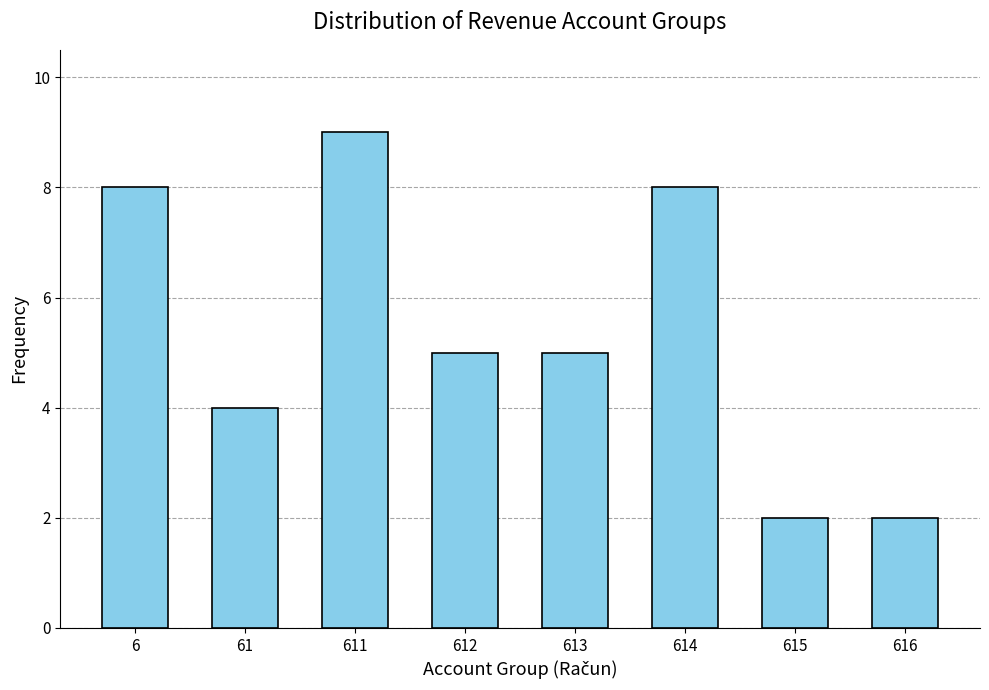

Reading left to right, list all the values displayed in this chart.

8	4	9	5	5	8	2	2